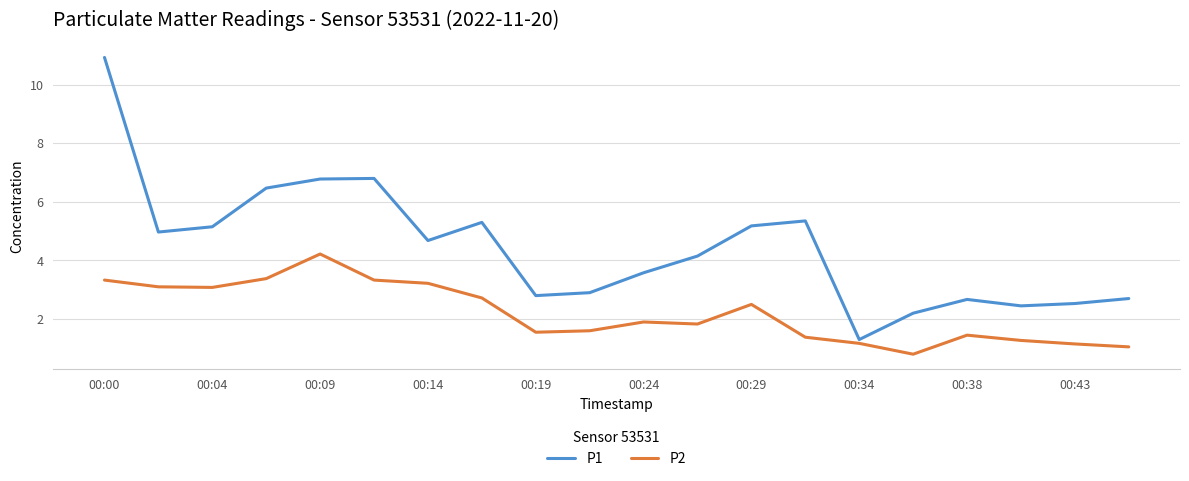

Which series has the largest range (max minus min)?

P1